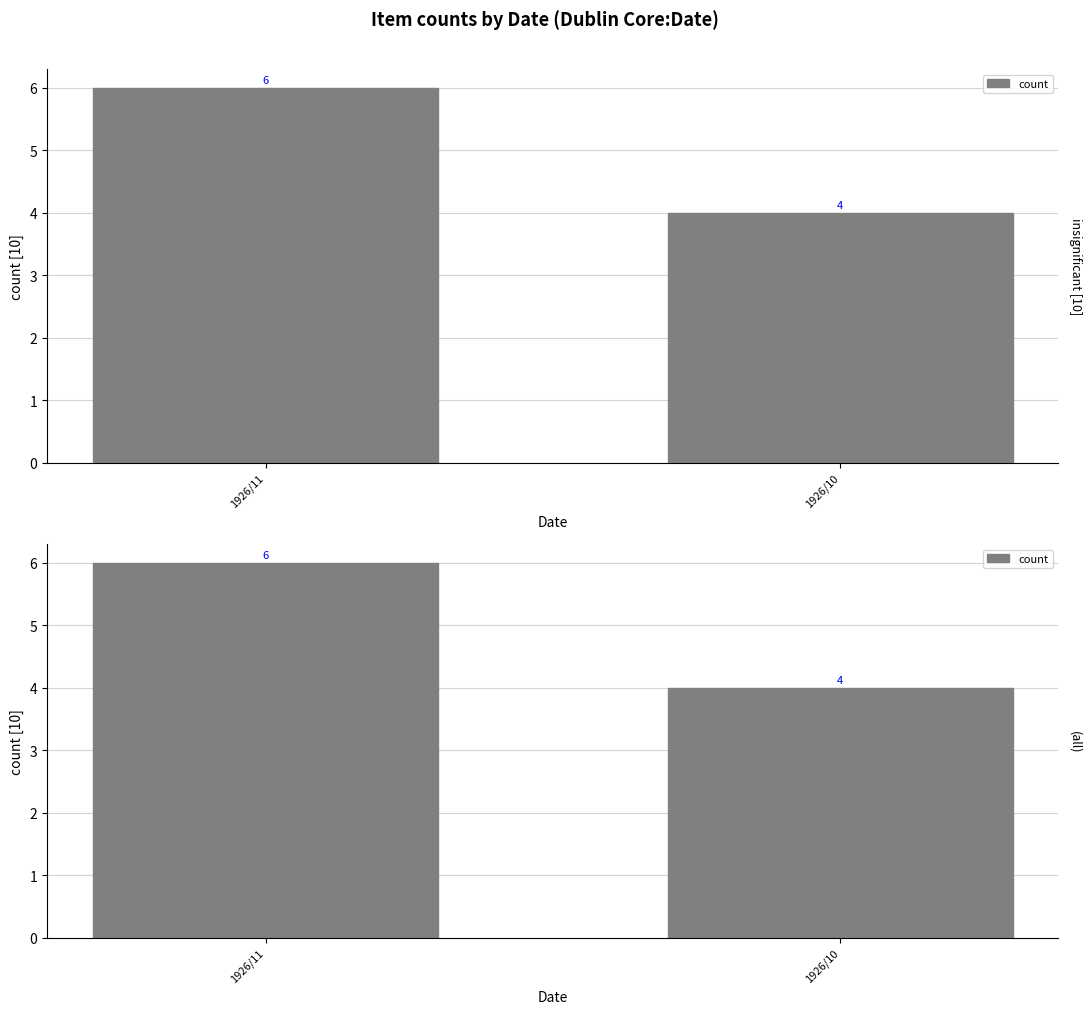

Between 1926/10 and 1926/11, which is larger?

1926/11